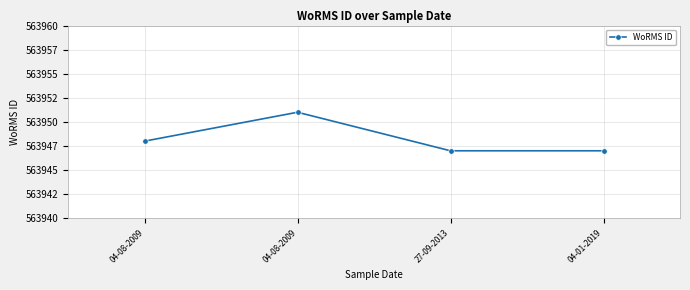

Reading left to right, list all the values displayed in this chart.

563948	563951	563947	563947